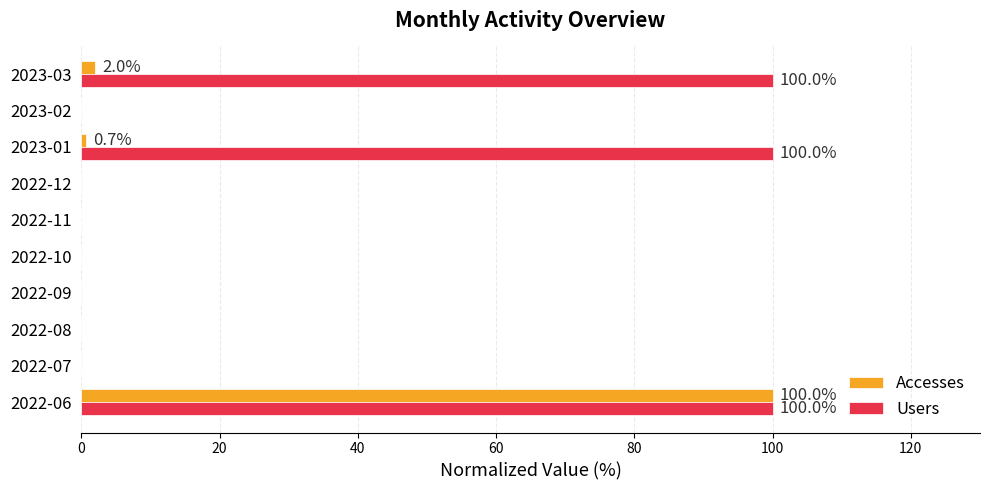

True or false: Users has a value of 0.0 at 2022-12.

True